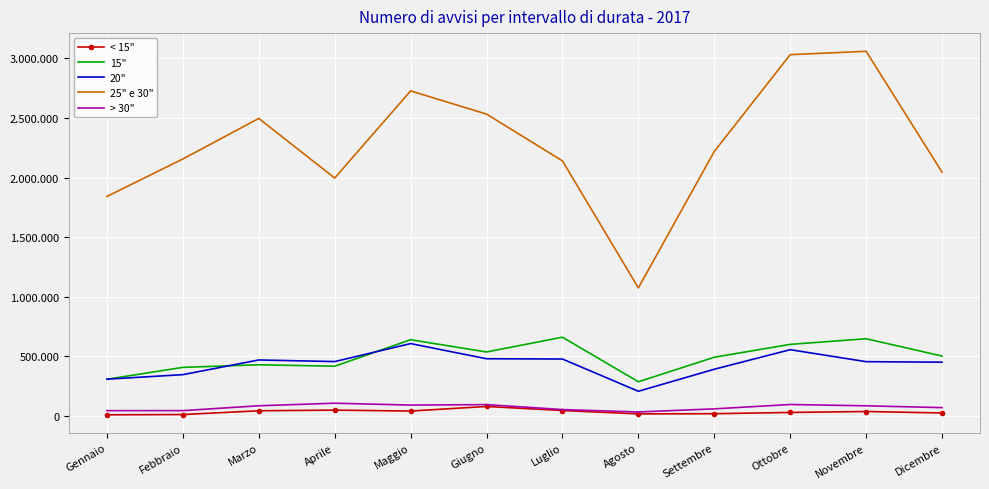

At which category is the sum across all series the highest?

Ottobre